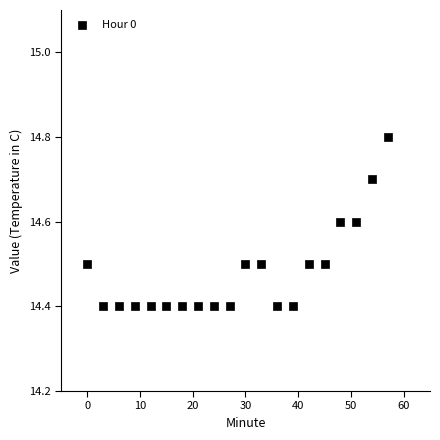

What is the range of X values (max minus min)?

57.0